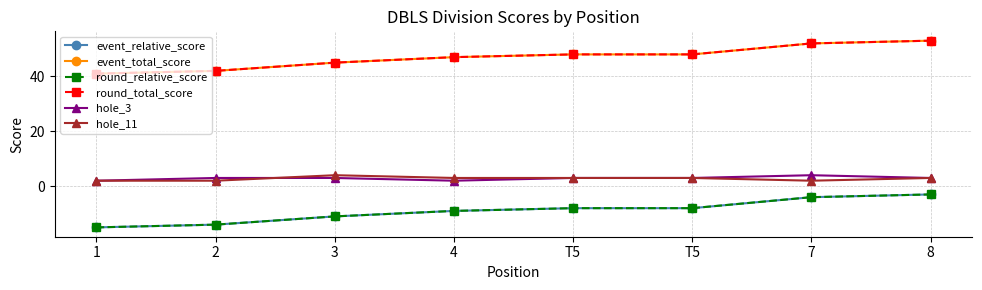

What is the value of the hole_11 point at the 7th from the left?

2